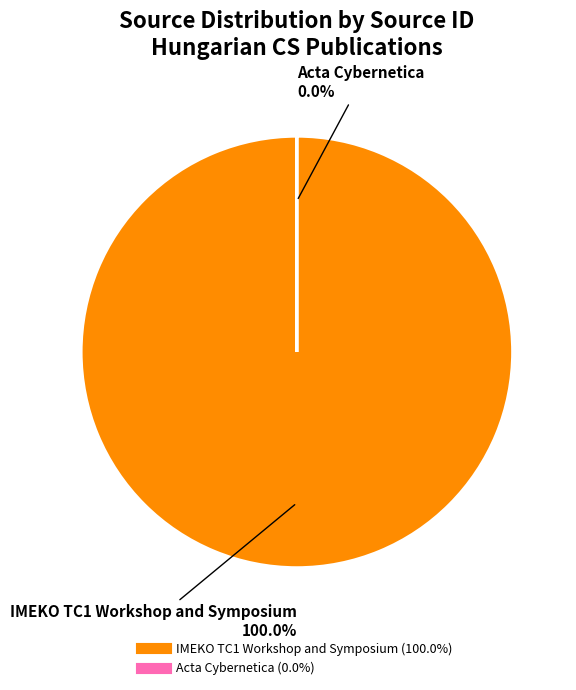

Which has a higher value, Acta Cybernetica or IMEKO TC1 Workshop and Symposium?

IMEKO TC1 Workshop and Symposium